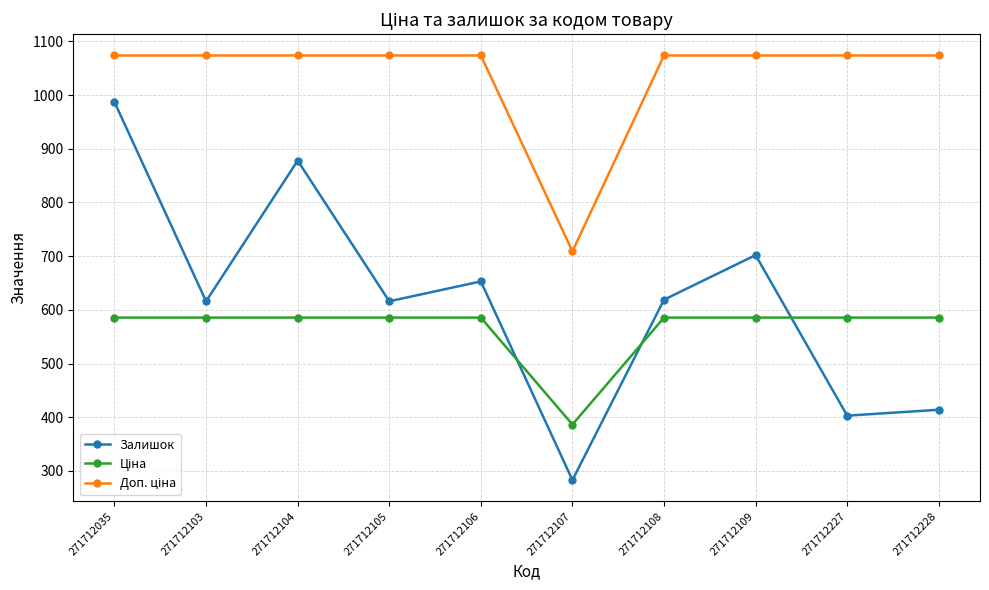

What is the value of the Залишок point at the 3rd from the left?

878.0